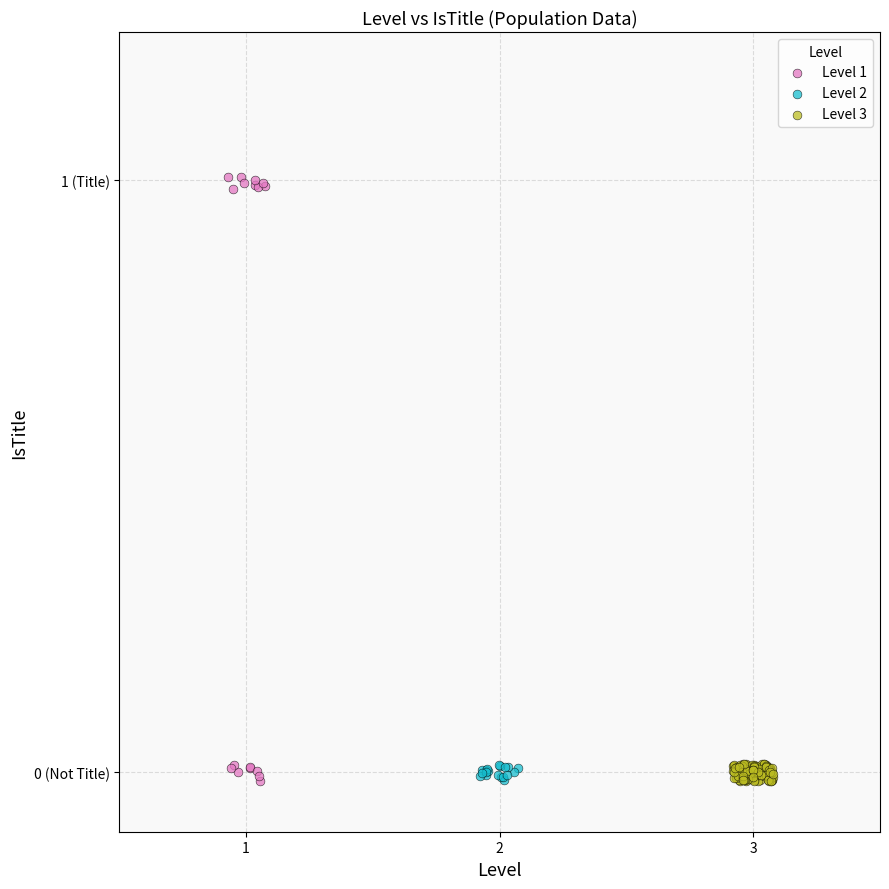

What are all the series names shown in the legend?

Level 1, Level 2, Level 3